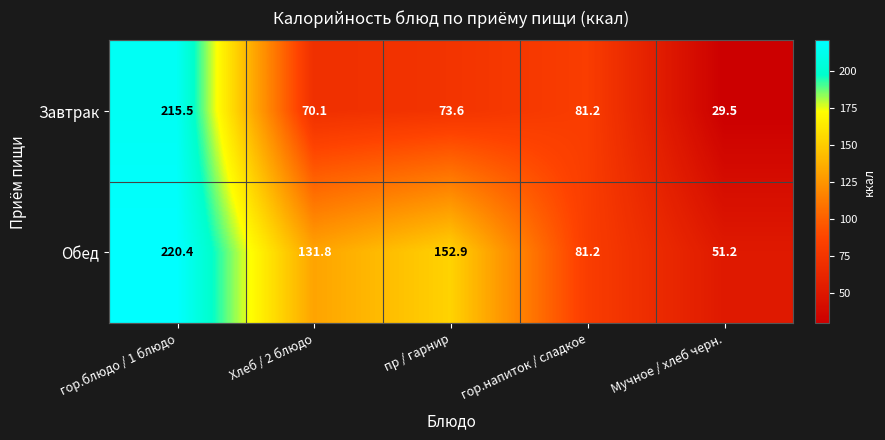

Where does the Завтрак series first go above 73?

гор.блюдо / 1 блюдо